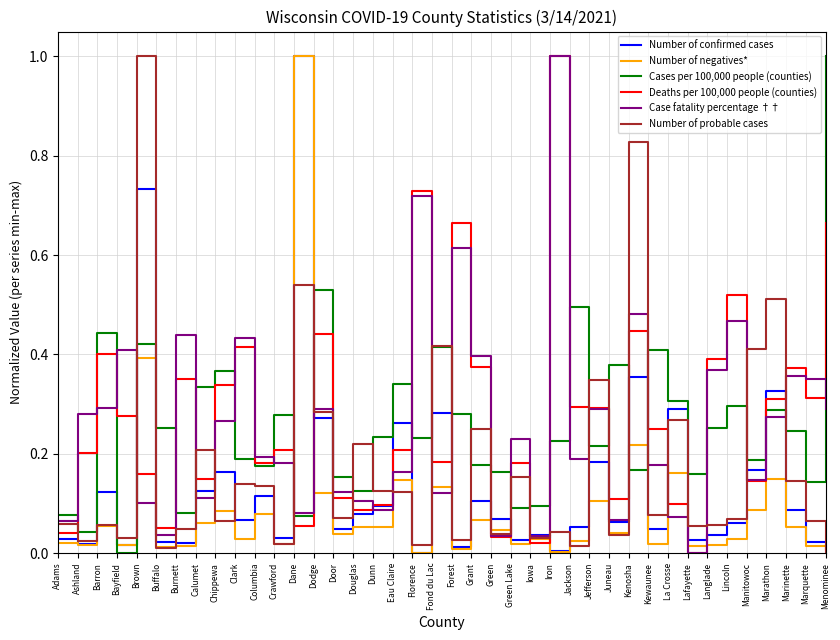

At how many categories does at least one series exceed 0?

40